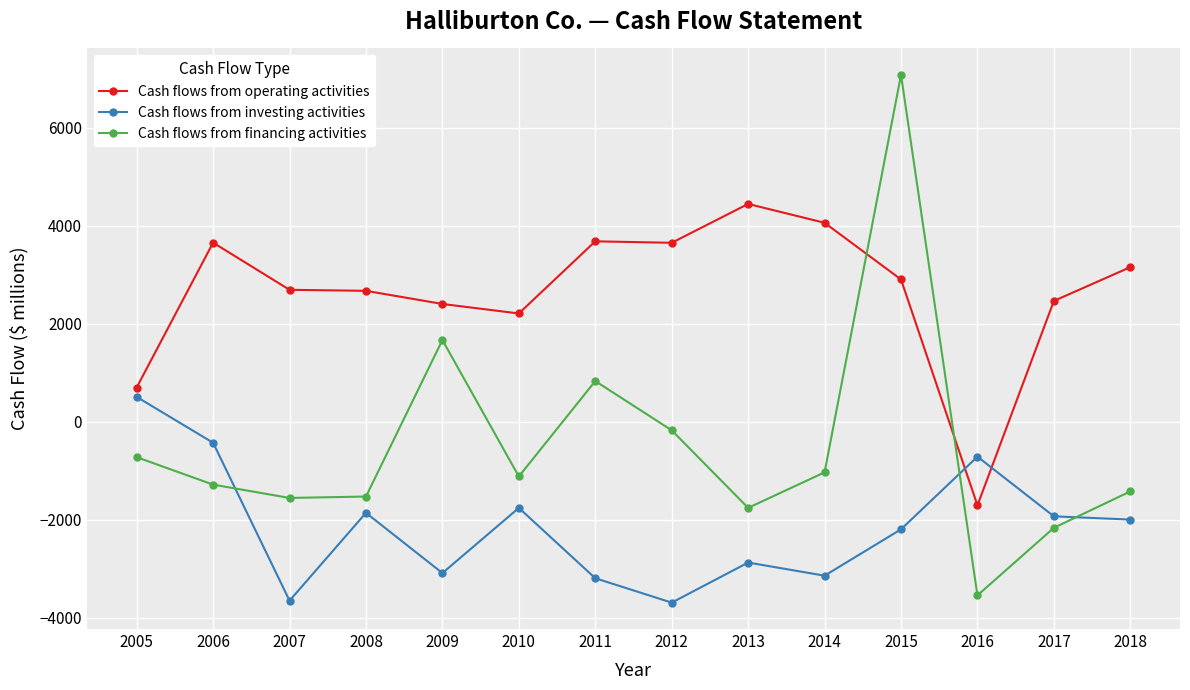

Which series has the largest total across all categories?

Cash flows from operating activities